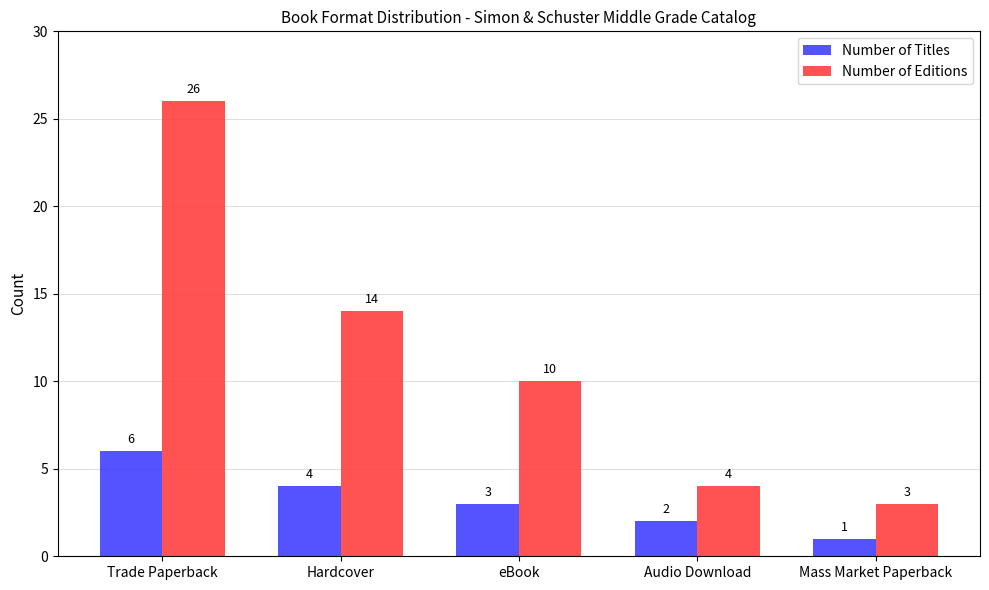

How many distinct data groups are displayed?

2